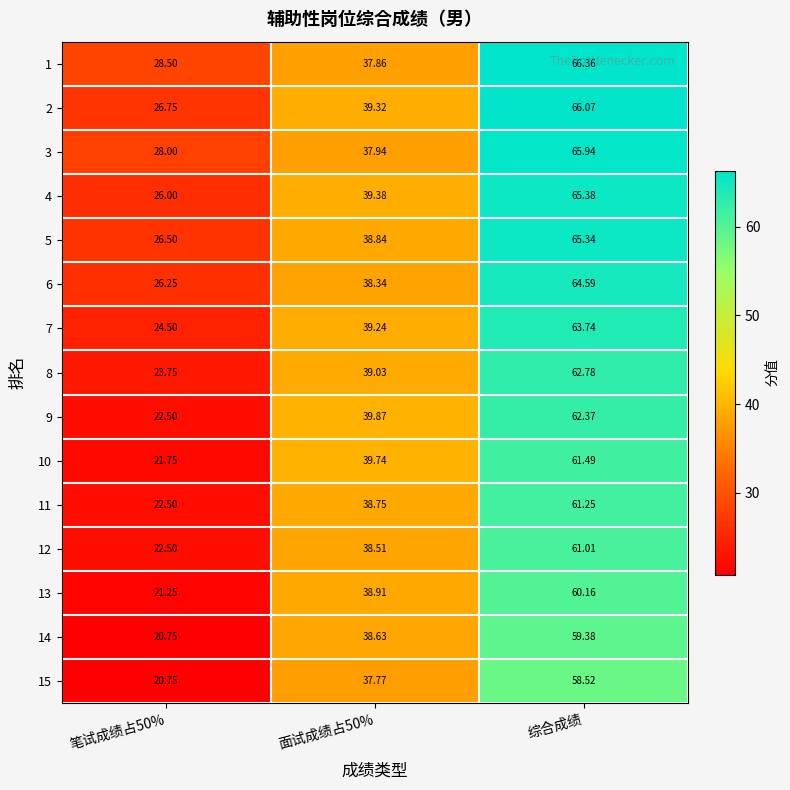

Is the value of 13 at 笔试成绩占50% greater than the value of 5 at 综合成绩?

No